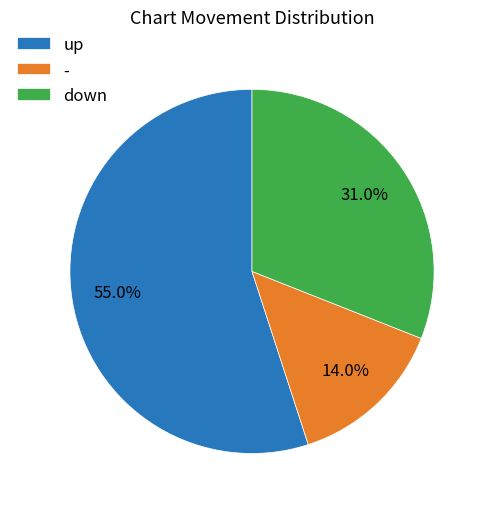

Is it true that - is 24% of the pie?

False